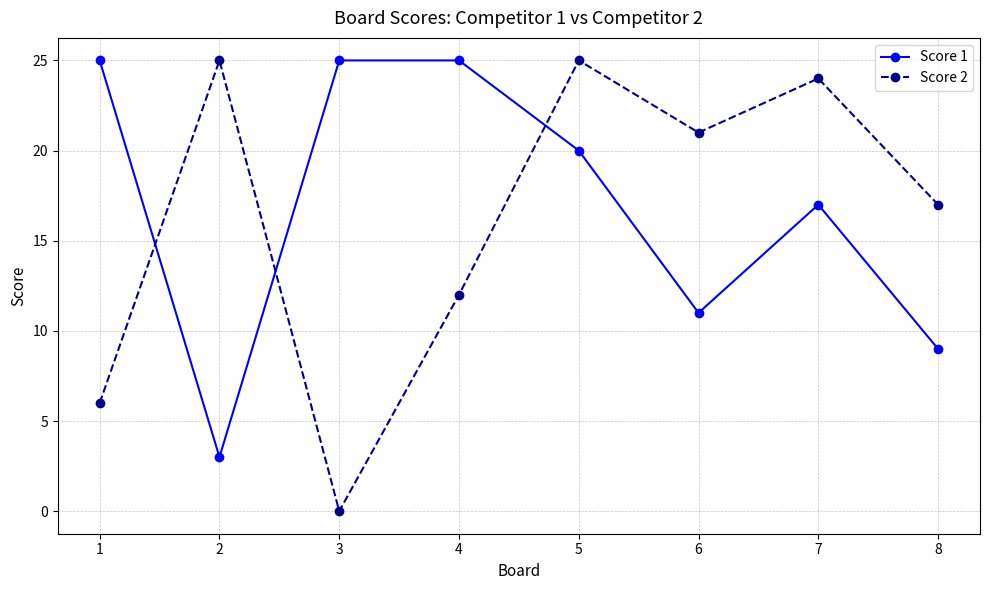

Reading right to left, extract all data points from this chart.

Score 1: 9	17	11	20	25	25	3	25
Score 2: 17	24	21	25	12	0	25	6